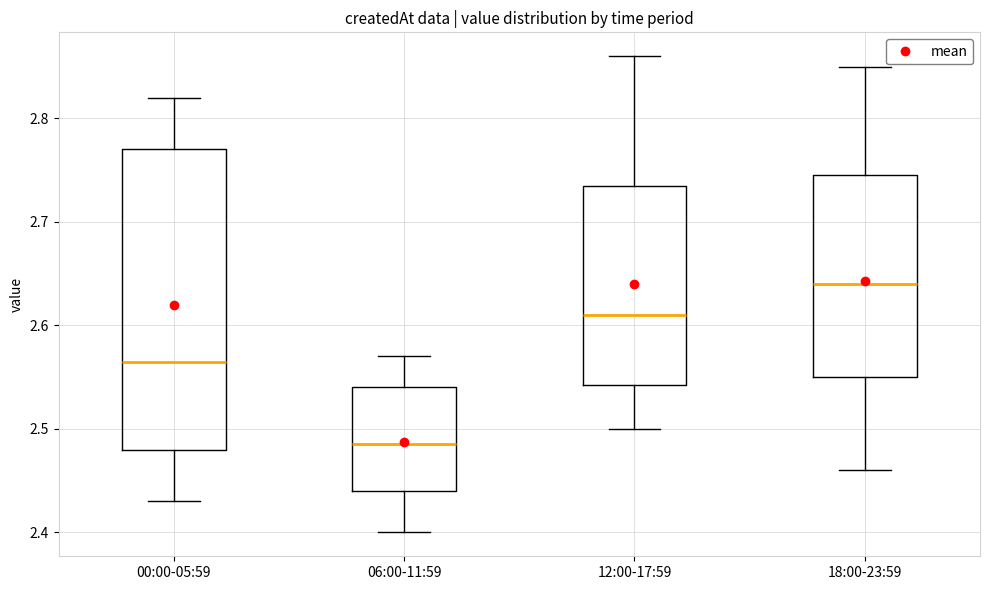

Where is the lower edge of the box for 06:00-11:59 on the y-axis? The values are not printed on the chart, so give them approximately, as read against the axis.

2.44